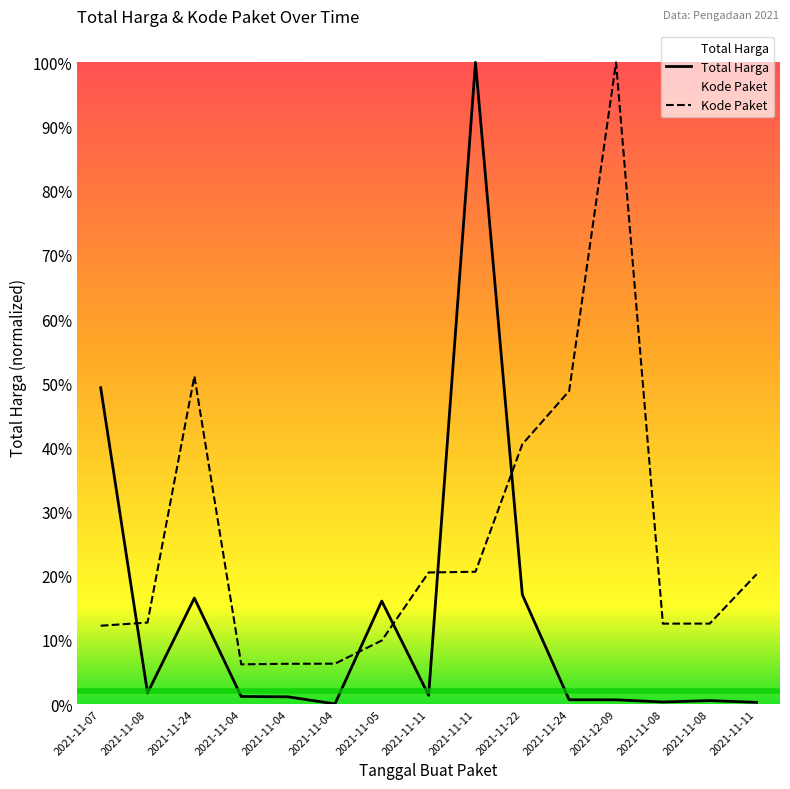

What is the greatest value displayed?

1.0